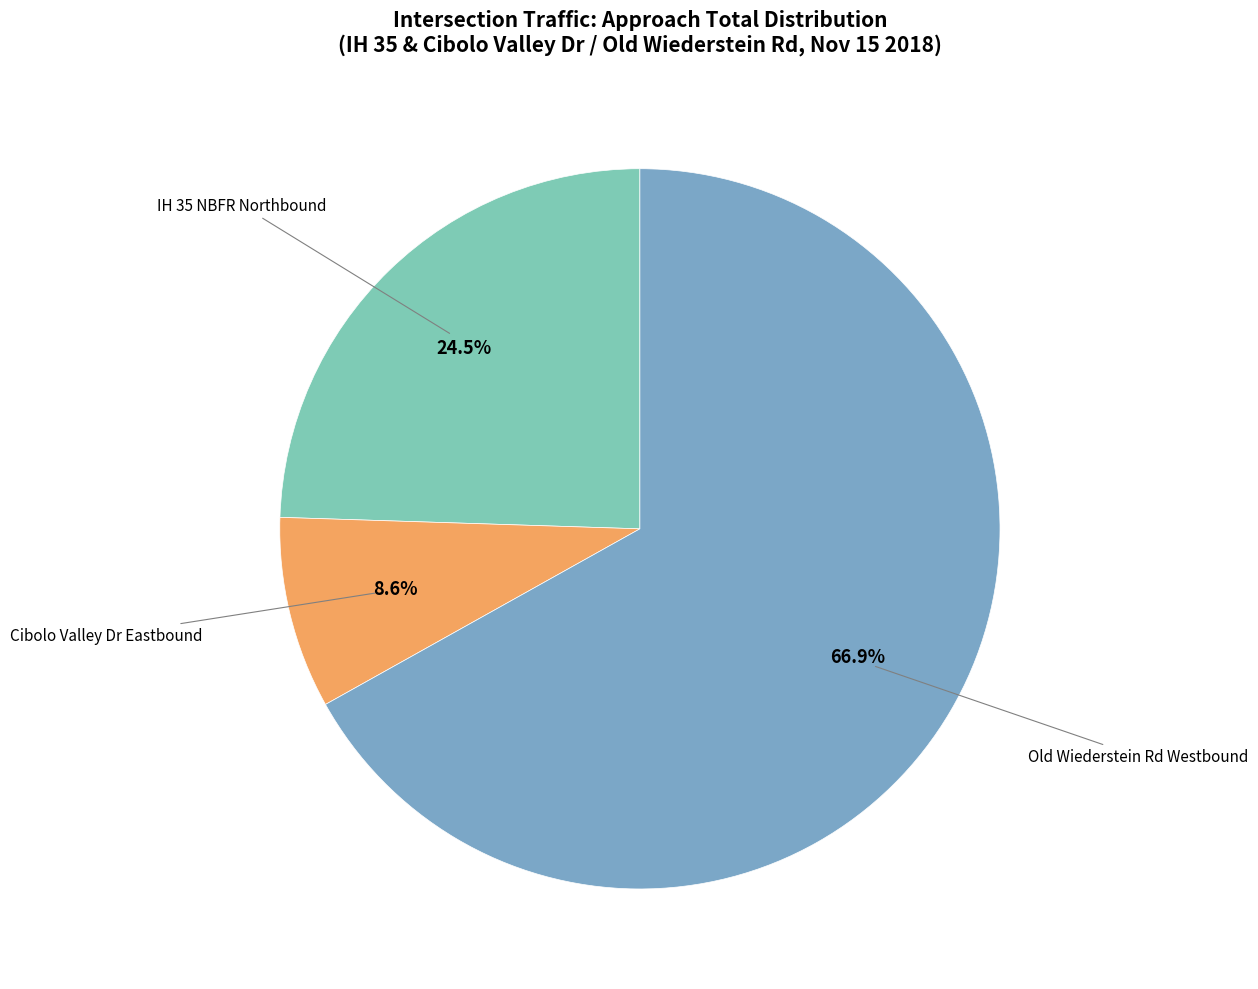

Is there a majority slice in this chart?

Yes